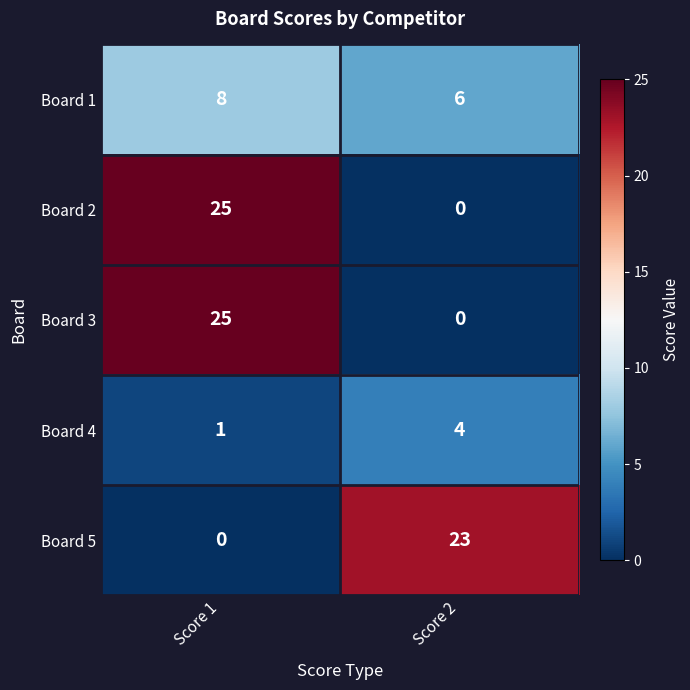

True or false: Board 5 has a value of 23 at Score 2.

True